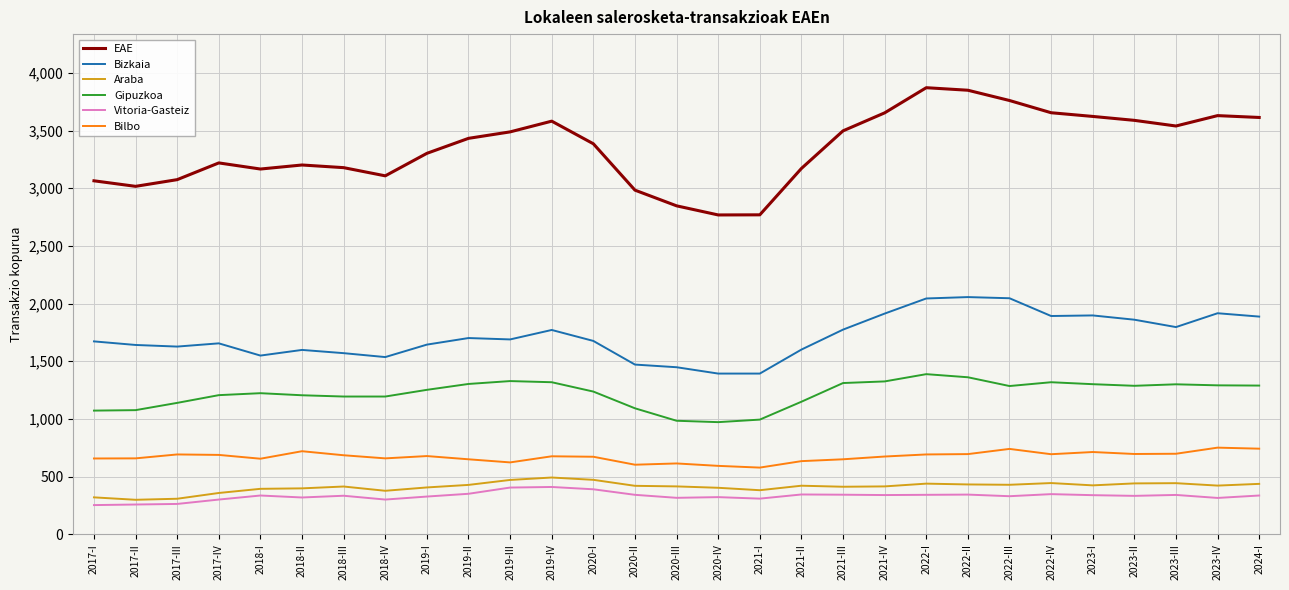

Is the value of Gipuzkoa at 2018-II greater than the value of EAE at 2019-II?

No